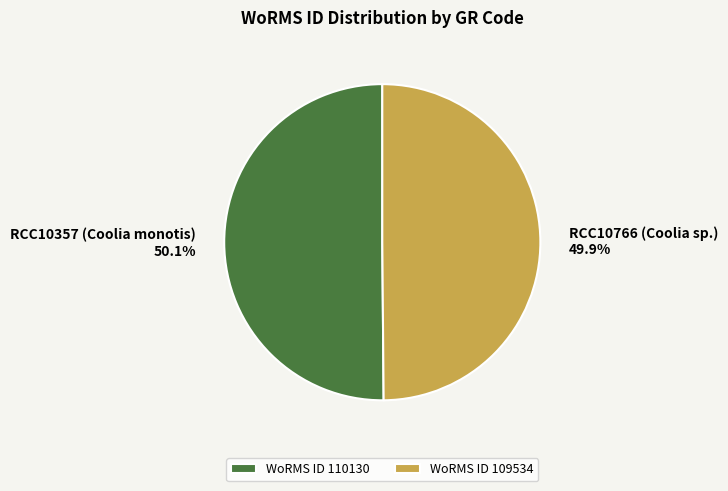

How many slices are in this pie chart?

2